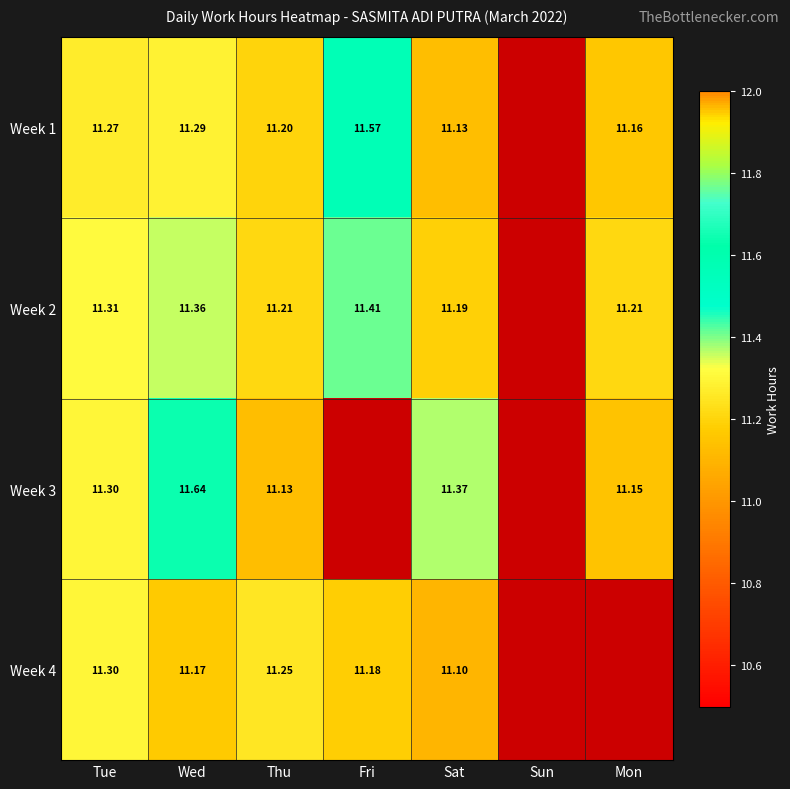

Is it true that Week 4 equals 16.7 at Wed?

False